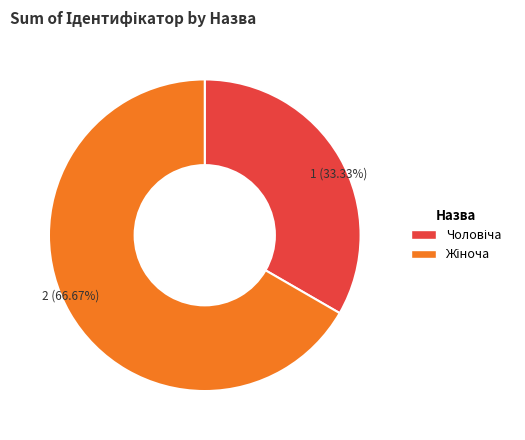

Does any single category account for the majority?

Yes